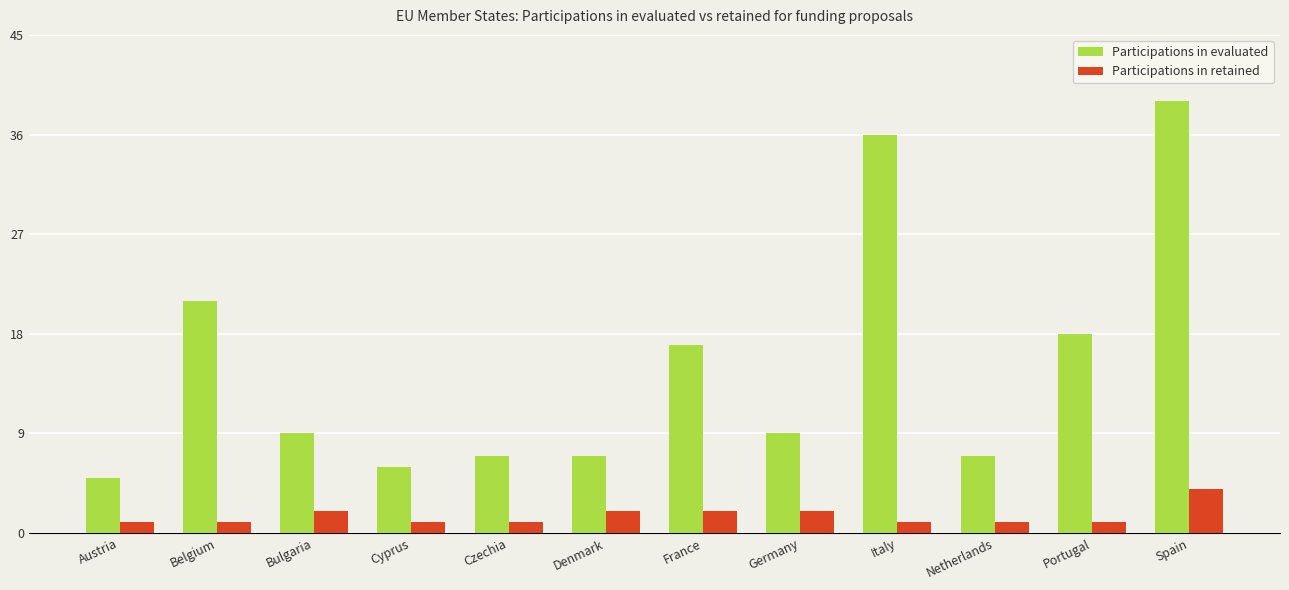

What are all the series names shown in the legend?

Participations in evaluated, Participations in retained